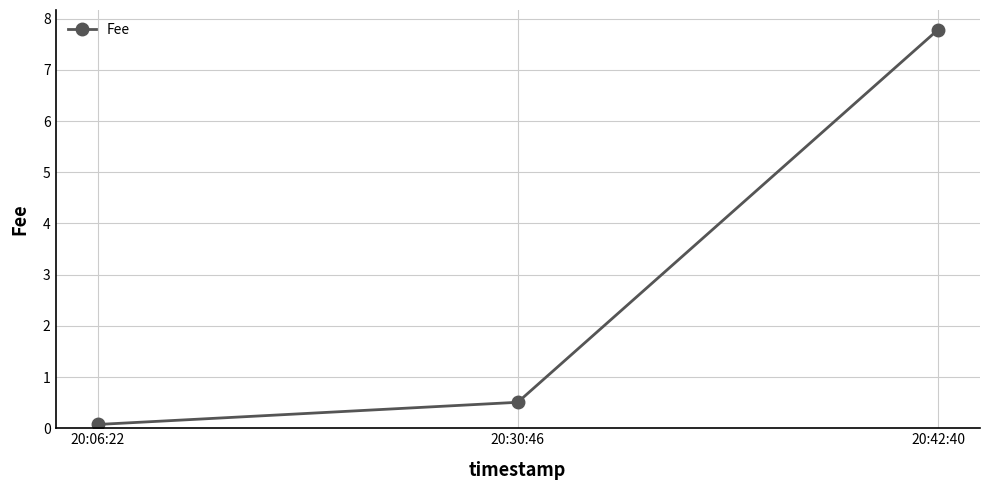

Rank the categories by value from lowest to highest.

20:06:22, 20:30:46, 20:42:40